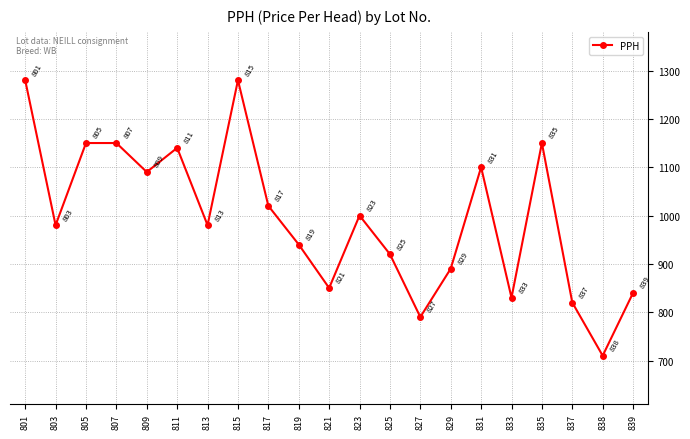

Reading right to left, extract all data points from this chart.

840	710	820	1150	830	1100	890	790	920	1000	850	940	1020	1280	980	1140	1090	1150	1150	980	1280